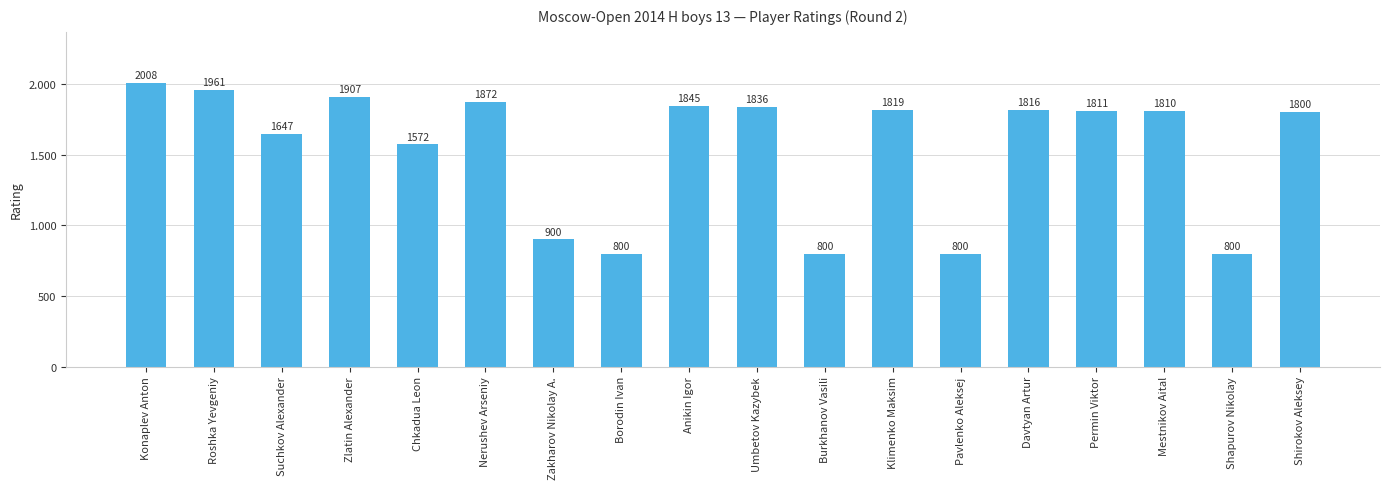

Does the chart contain any negative values?

No